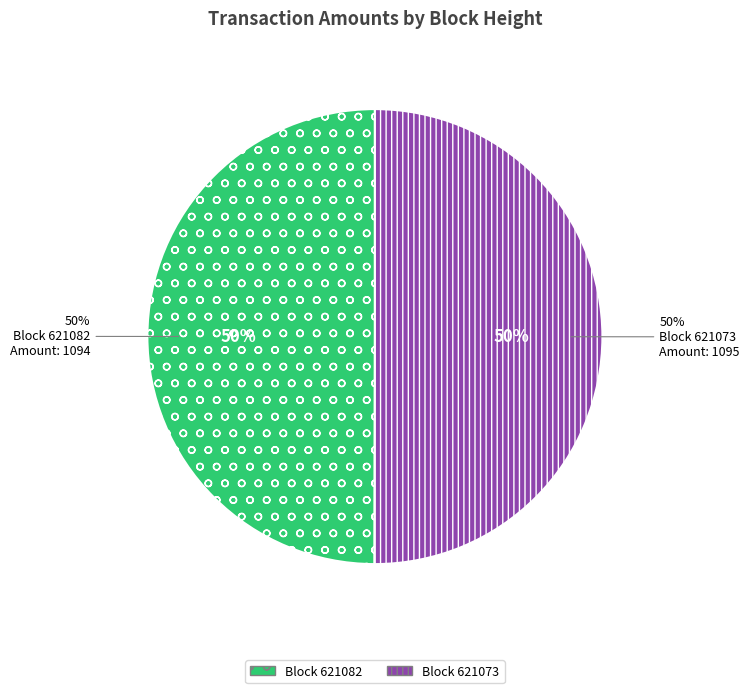

What is the change in value from 621082 to 621073?

+1